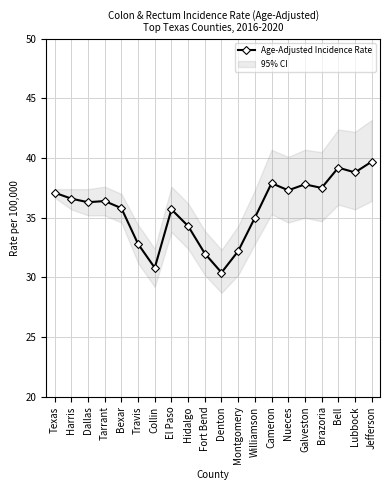

How many interior local peaks (higher than both neighbors) does the data have?

5